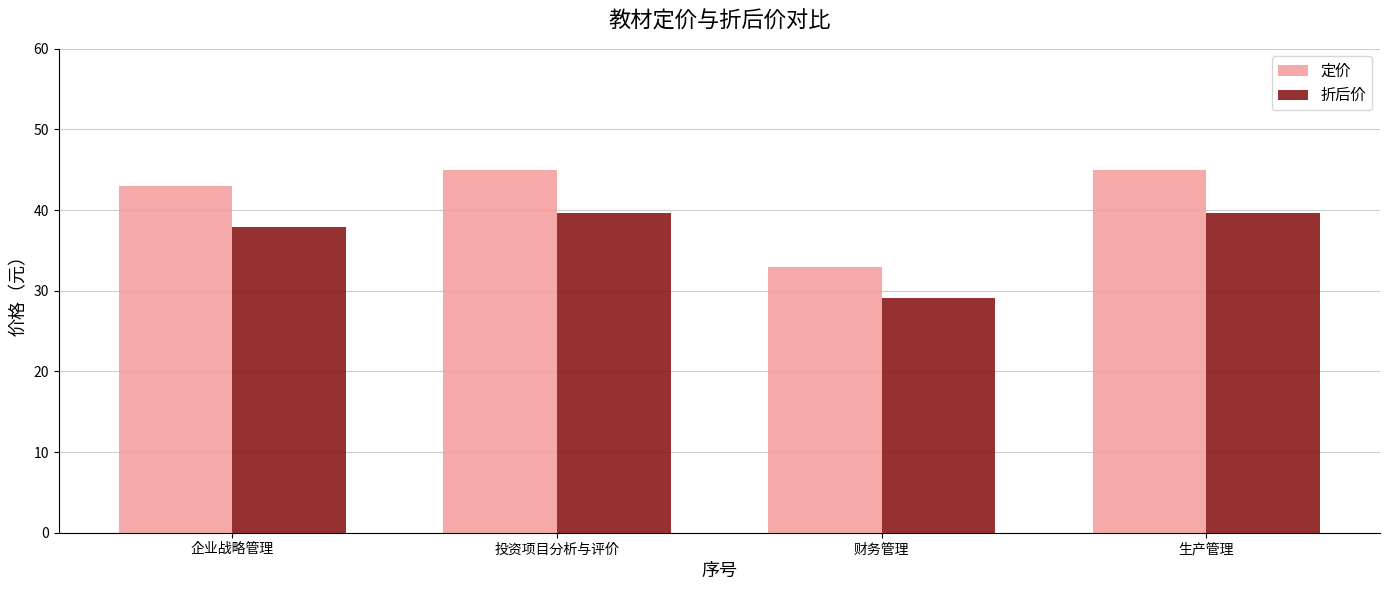

Read the 定价 value at 投资项目分析与评价.

45.0